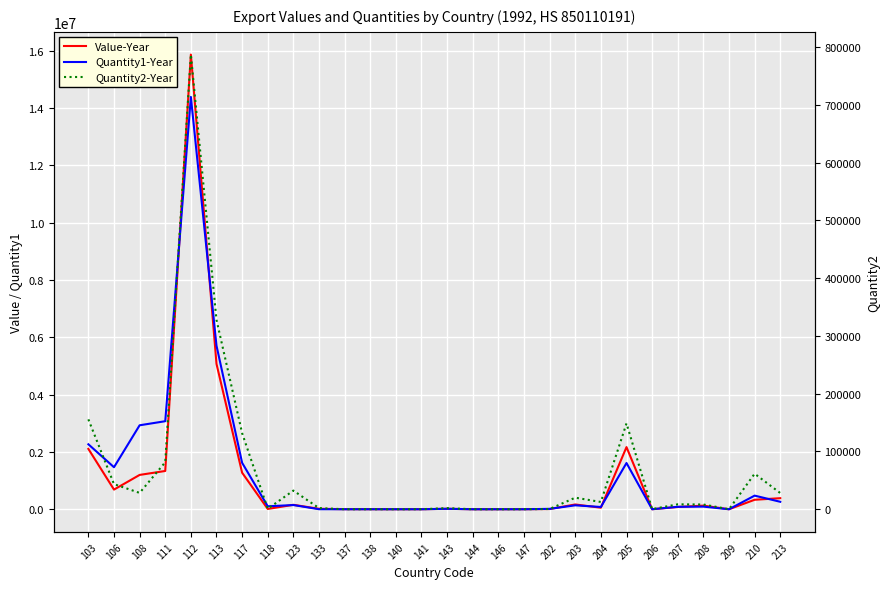

Rank the series by their maximum value, from lowest to highest.

Quantity2-Year, Quantity1-Year, Value-Year